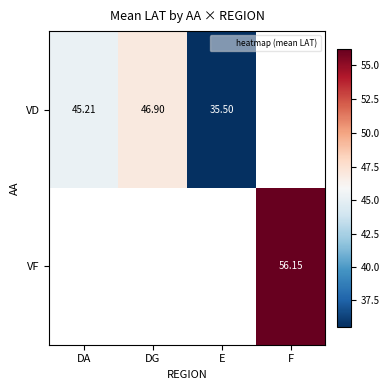

Which has a higher value, DA or DG?

DG